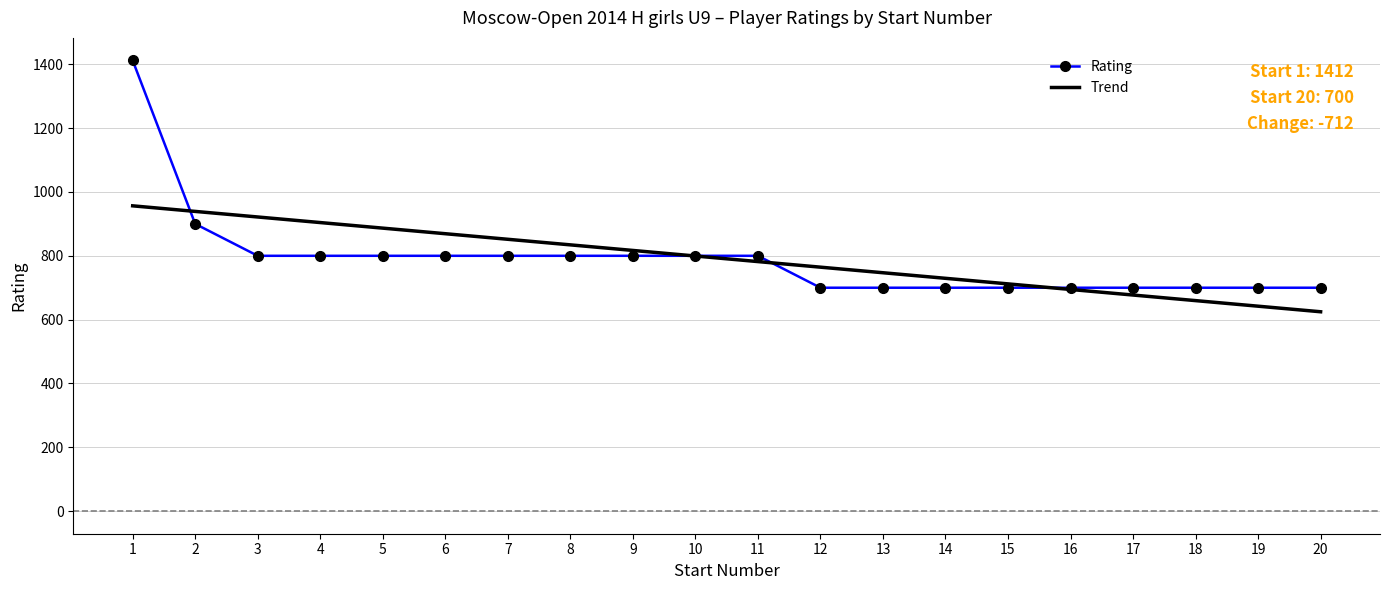

What is the spread (max minus min) of values at 6?

69.2